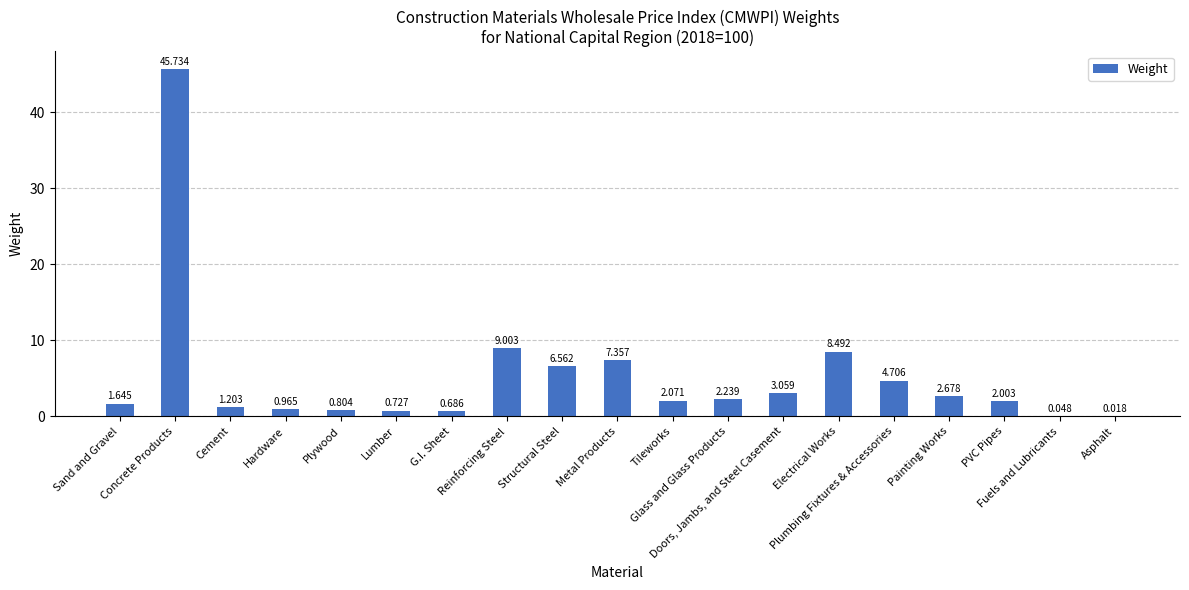

True or false: the data shows 7.4 at Metal Products.

True